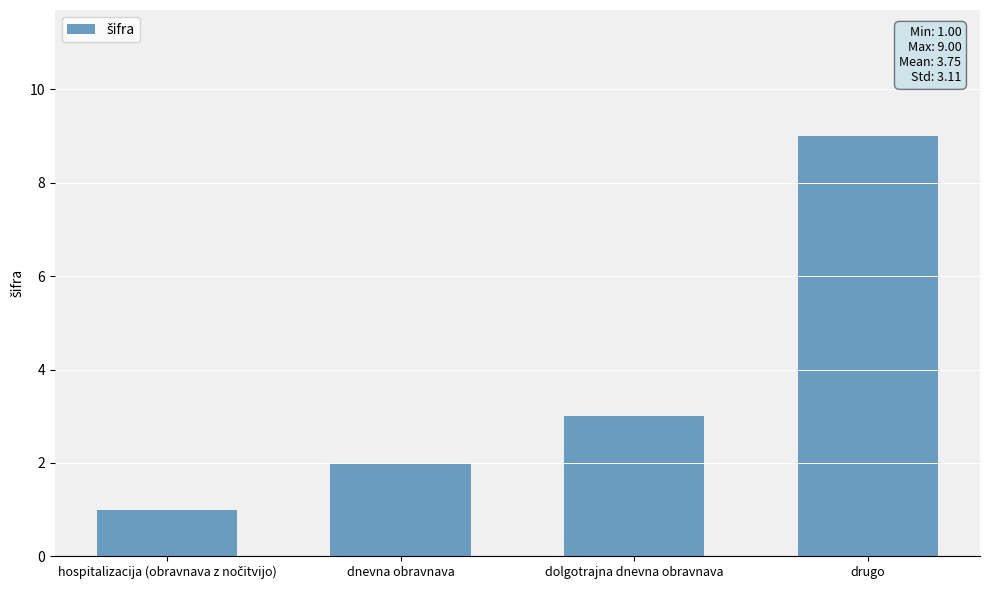

What is the greatest value displayed?

9